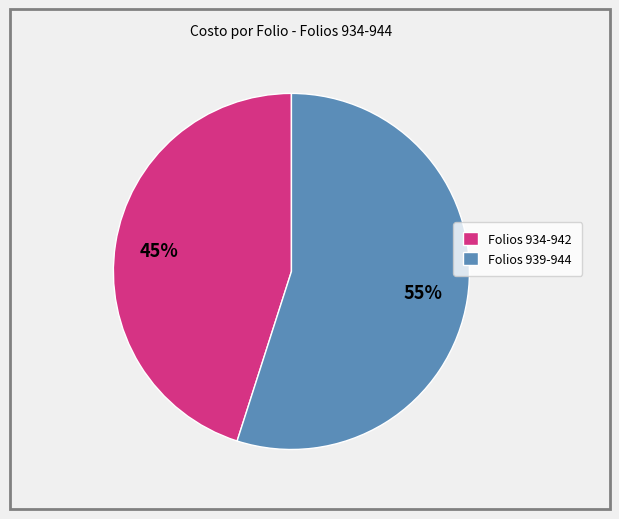

Does any single category account for the majority?

Yes